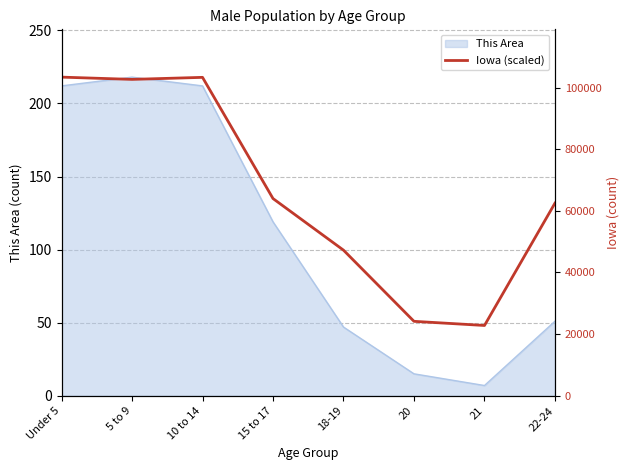

What is the difference between the maximum and minimum values?

169.9